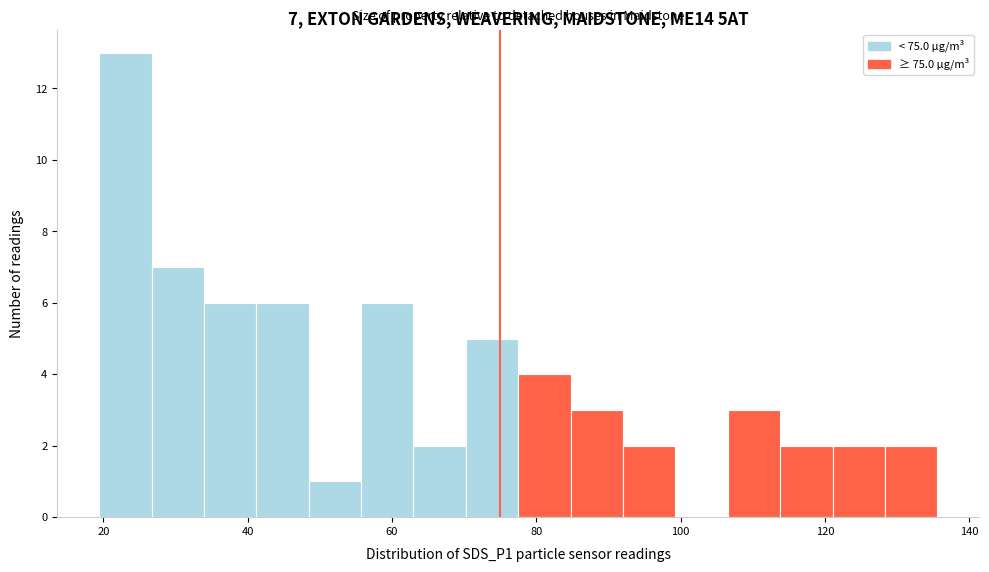

Around what value on the x-axis is the tallest bar? Give the approximate position of its centre, as read against the axis.

24